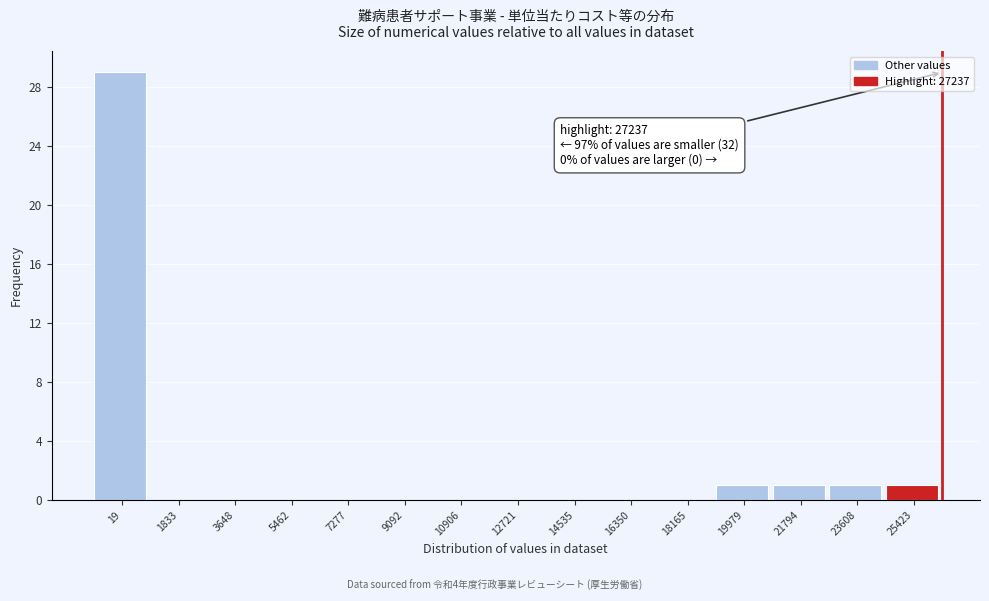

Reading left to right, list all the values displayed in this chart.

19=29	1833=0	3648=0	5462=0	7277=0	9092=0	10906=0	12721=0	14535=0	16350=0	18165=0	19979=1	21794=1	23608=1	25423=1